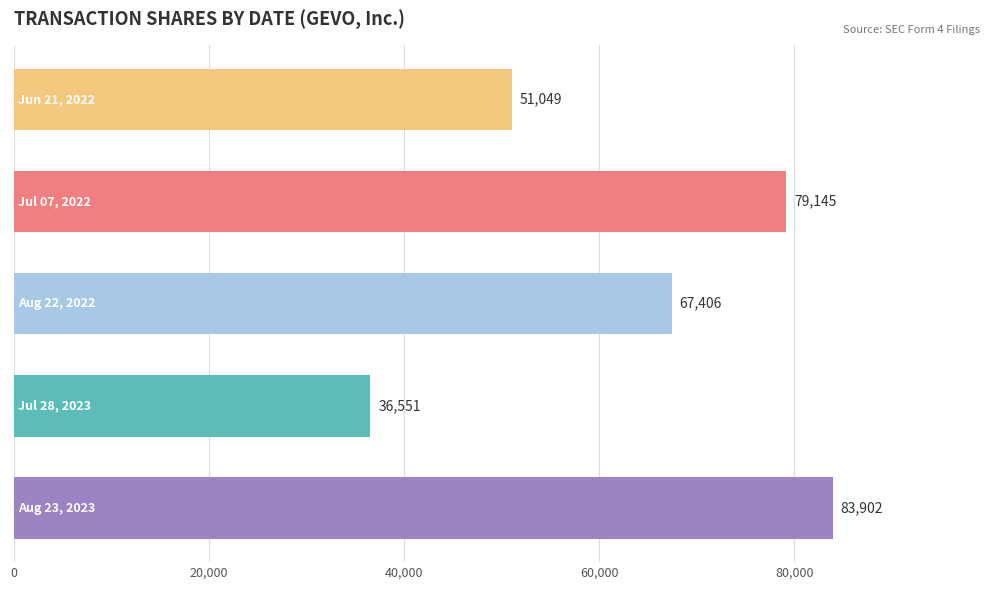

Does the chart contain stacked bars?

No